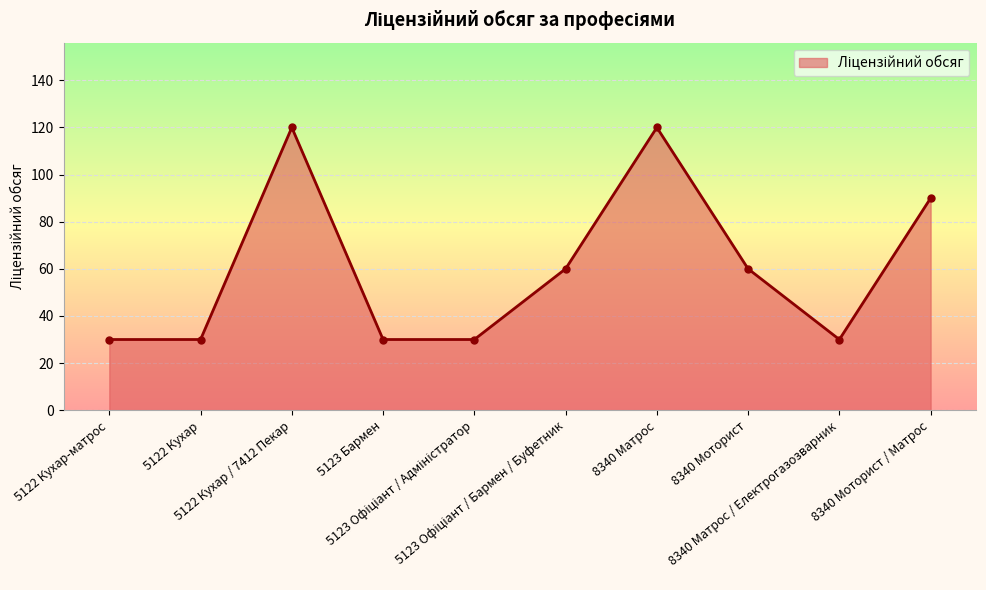

What is the minimum value shown in the chart?

30